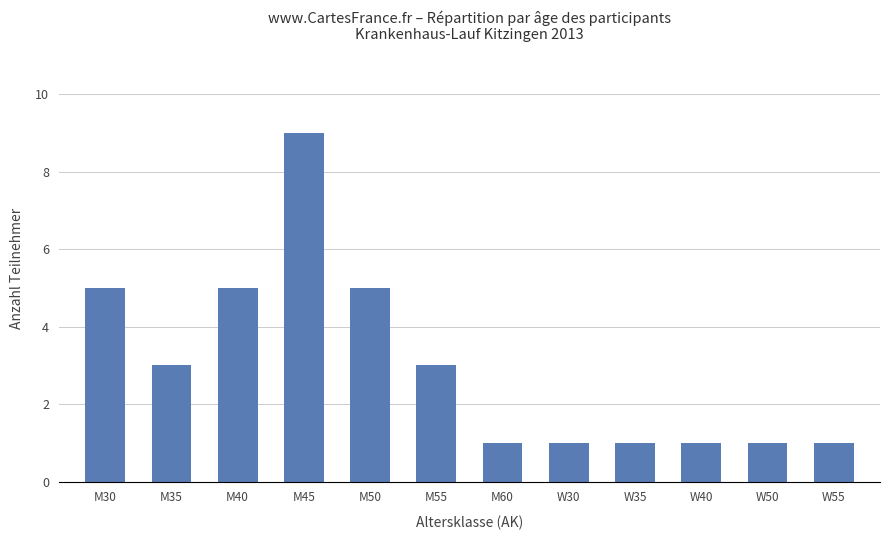

How many bars are there in total?

12